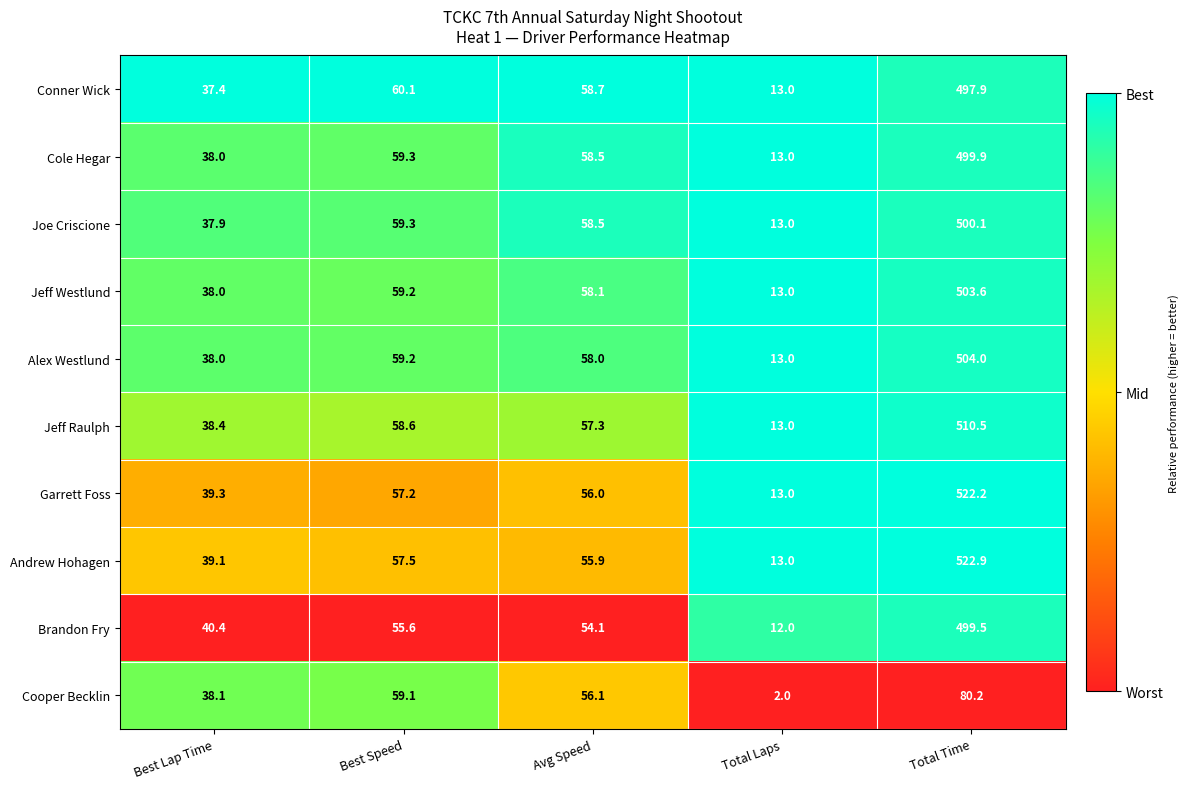

What is the difference between the highest and lowest values at Avg Speed?

4.6